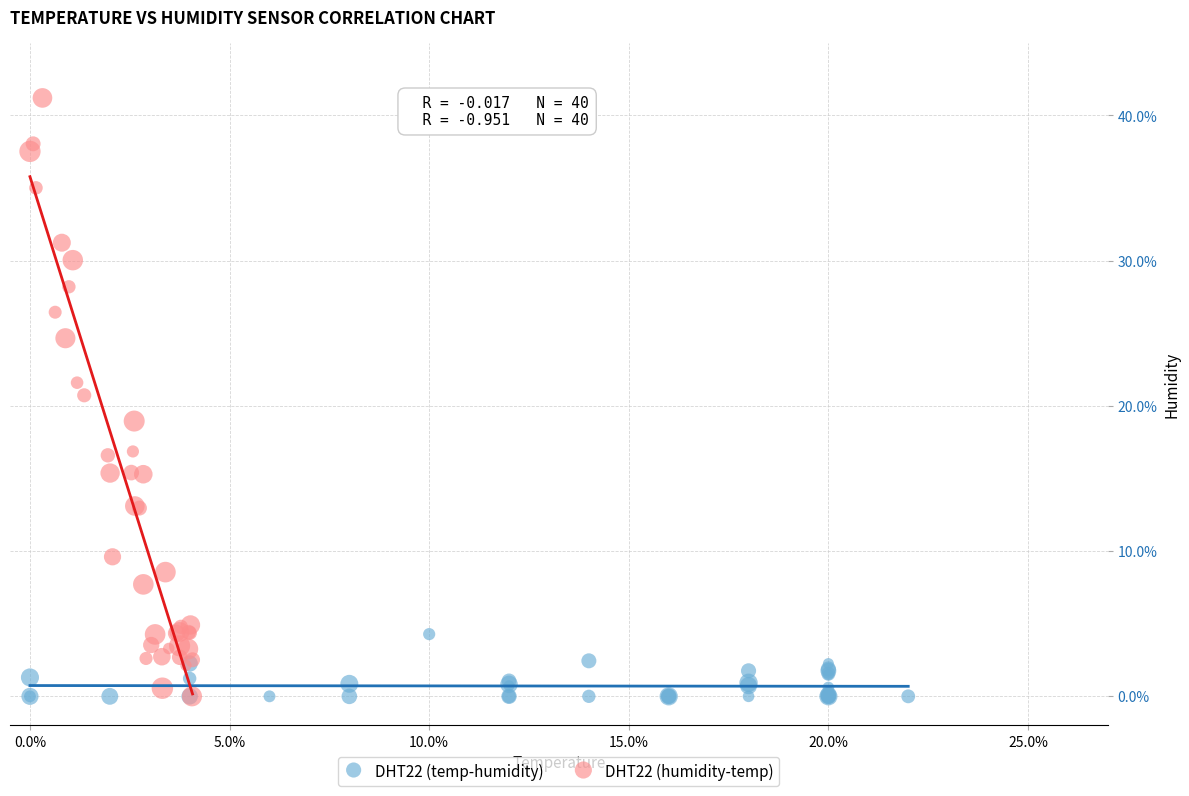

What are all the series names shown in the legend?

DHT22 (temp-humidity), DHT22 (humidity-temp)